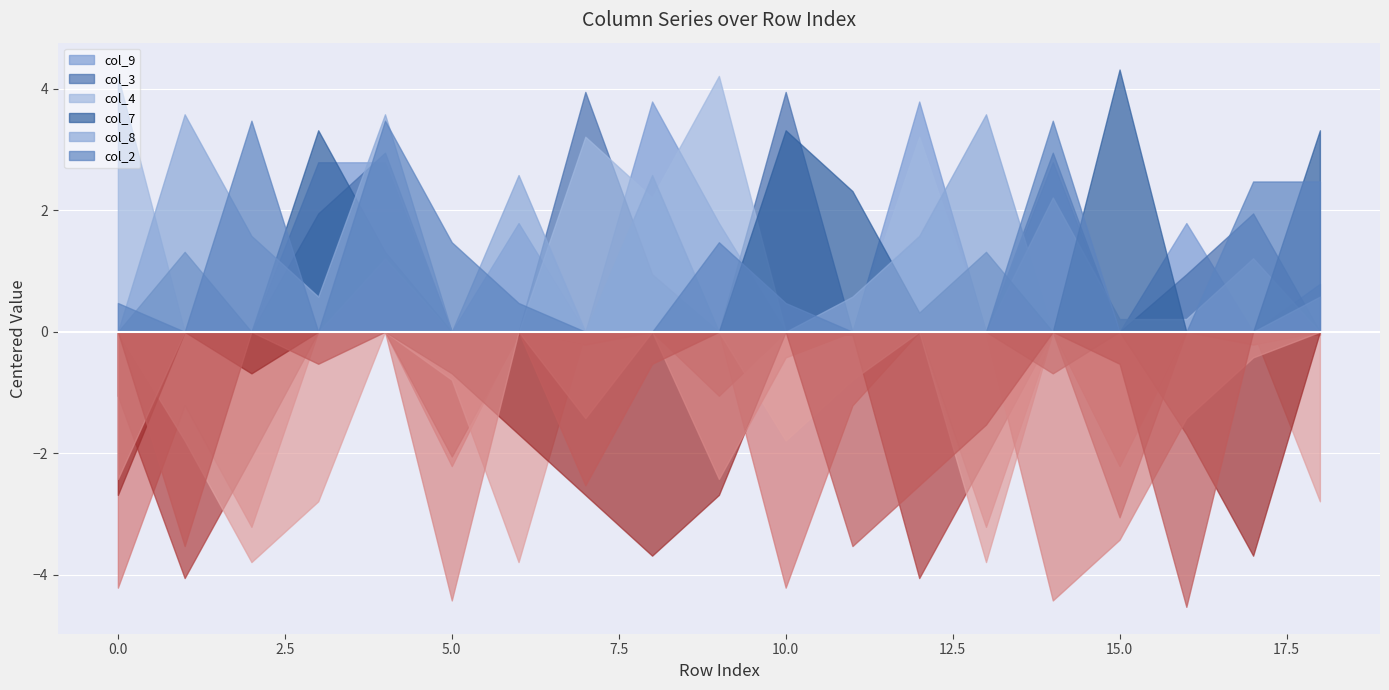

What is the sum of the col_9 values at 7 and 1?

8